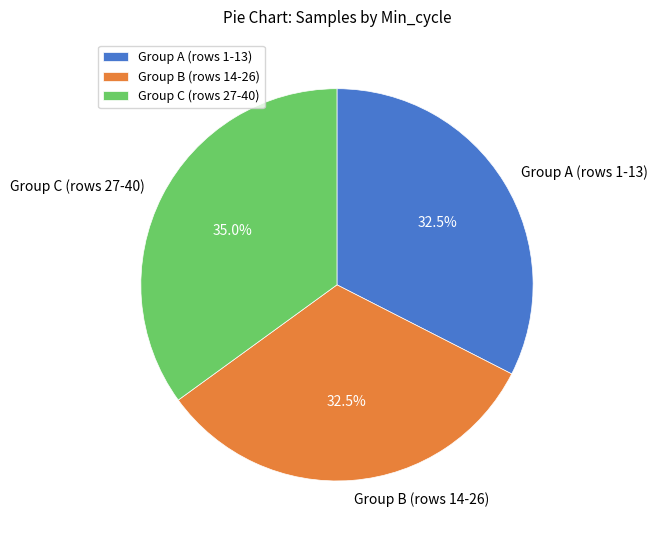

Is there any slice that represents more than half of the pie?

No